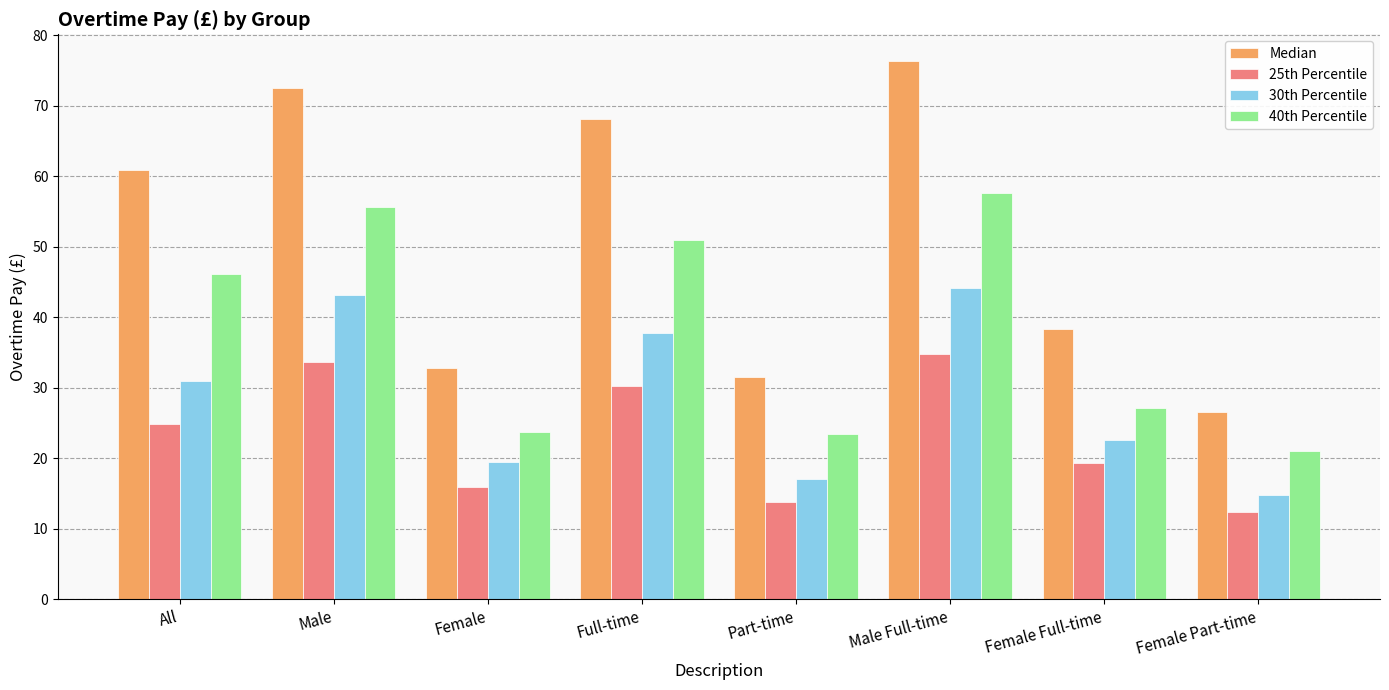

At All, list the series in order from largest to smallest.

Median, 40th Percentile, 30th Percentile, 25th Percentile